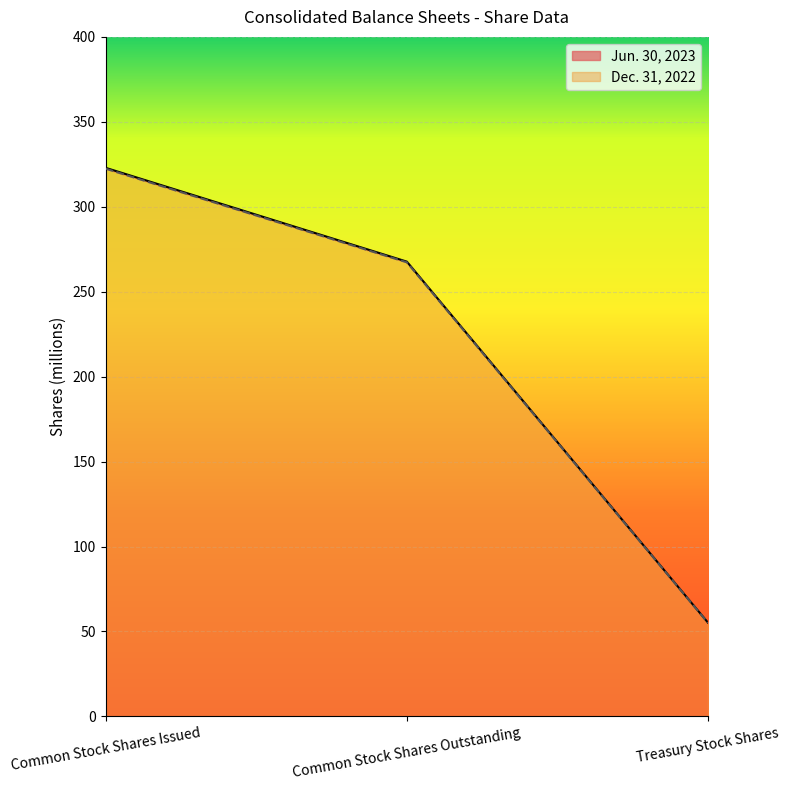

True or false: Dec. 31, 2022 has a value of 322.4 at Common Stock Shares Issued.

True